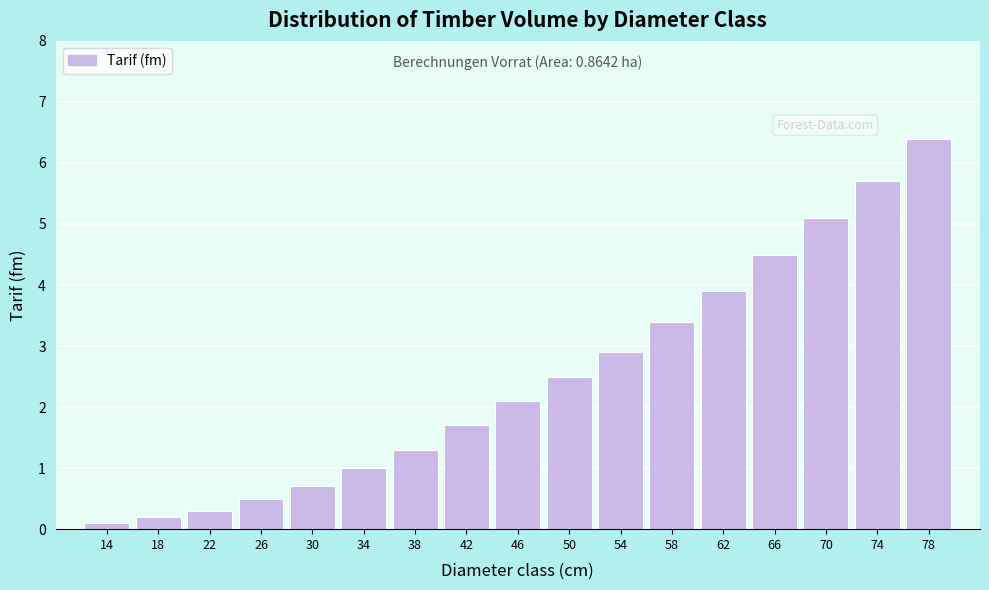

Reading left to right, transcribe all the data shown in this chart.

14=0.1	18=0.2	22=0.3	26=0.5	30=0.7	34=1.0	38=1.3	42=1.7	46=2.1	50=2.5	54=2.9	58=3.4	62=3.9	66=4.5	70=5.1	74=5.7	78=6.4